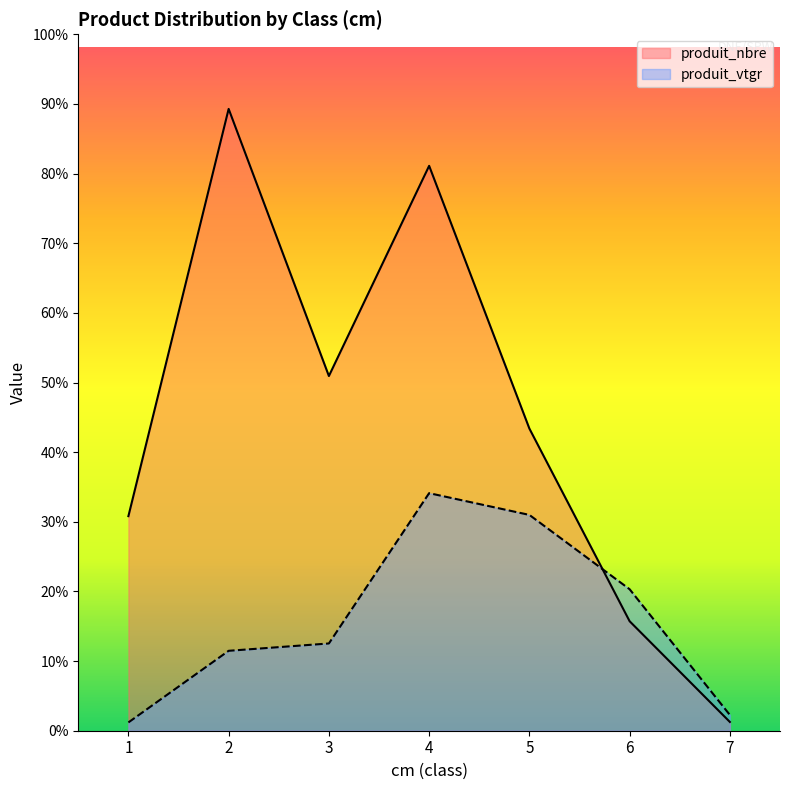

At which label does produit_nbre first exceed 69?

2